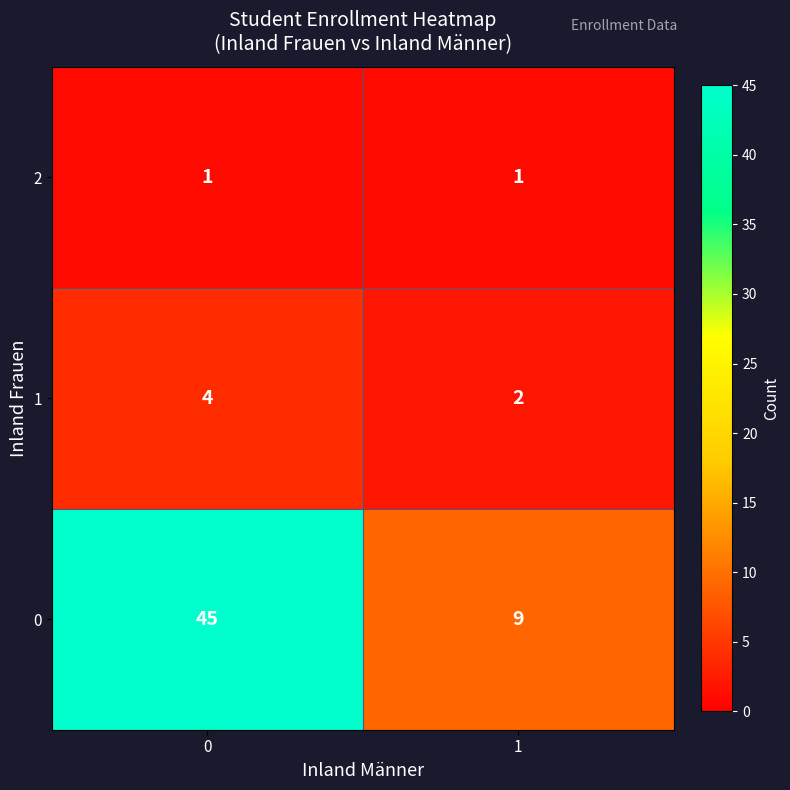

Which series has the largest range (max minus min)?

0